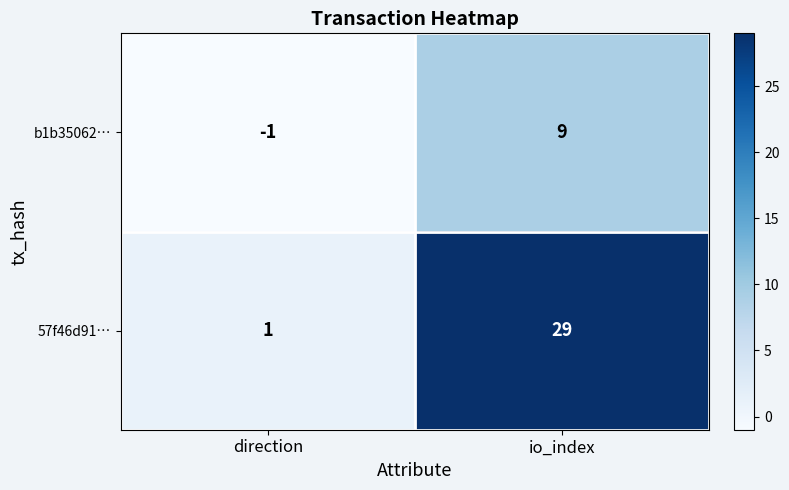

Reading right to left, list all the values displayed in this chart.

b1b35062…: io_index=9	direction=-1
57f46d91…: io_index=29	direction=1